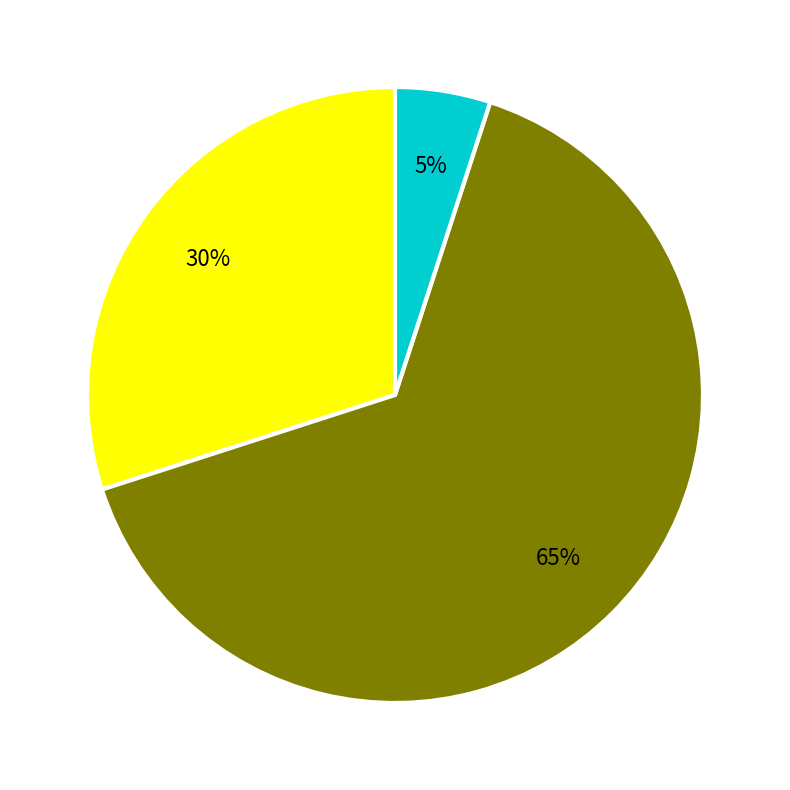

Is there a majority slice in this chart?

Yes